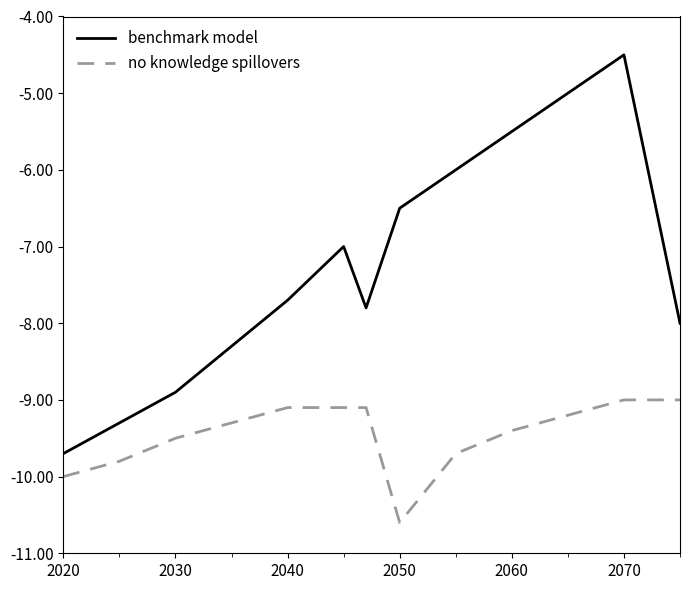

True or false: benchmark model and no knowledge spillovers cross at least once.

False